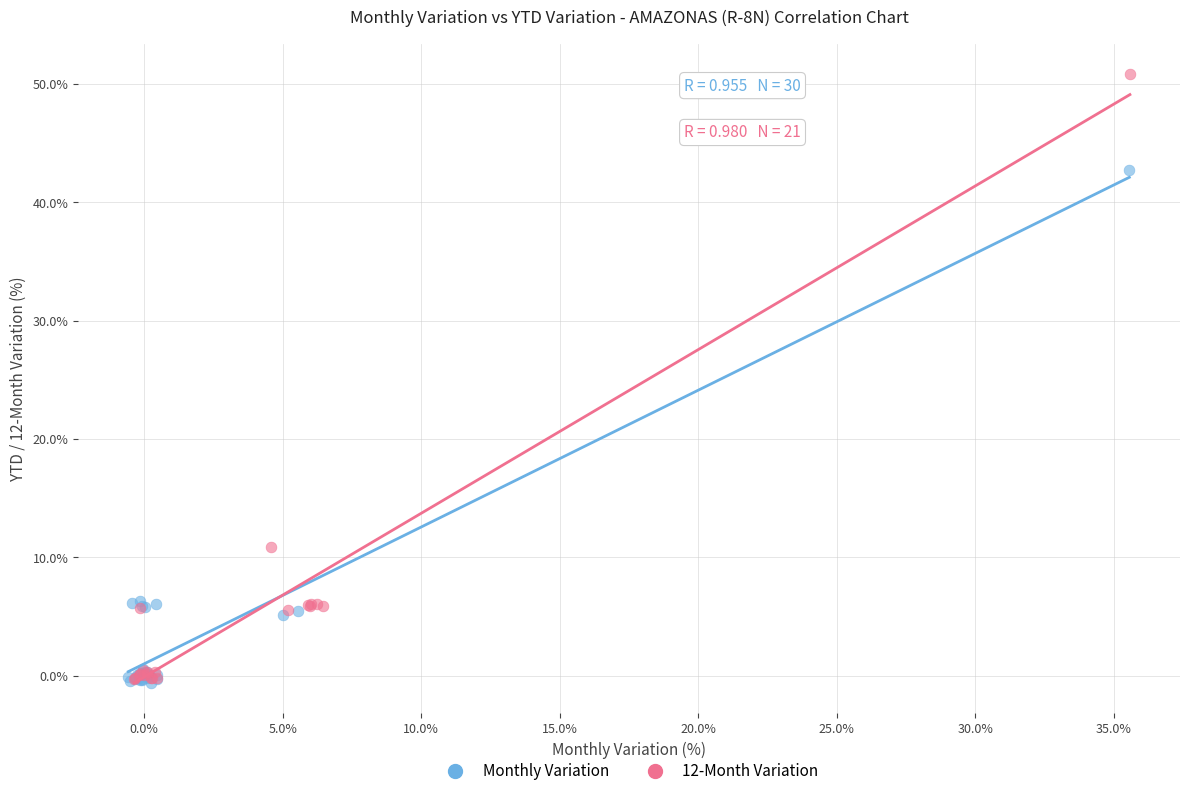

Which series reaches the maximum Y coordinate?

12-Month Variation